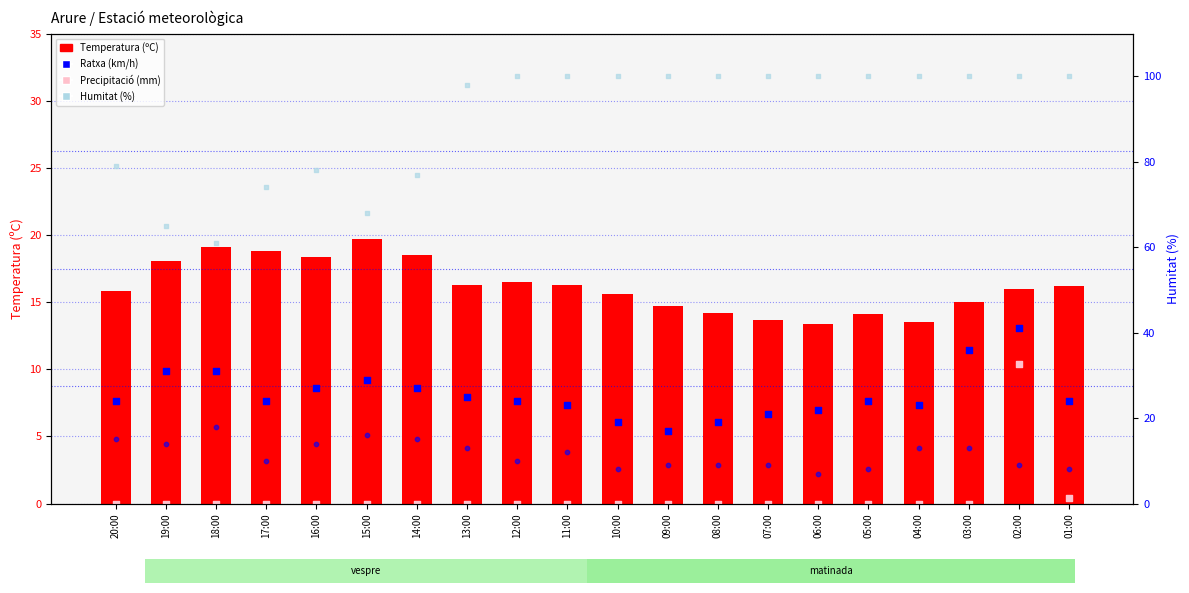

At how many categories does at least one series exceed 9?

20